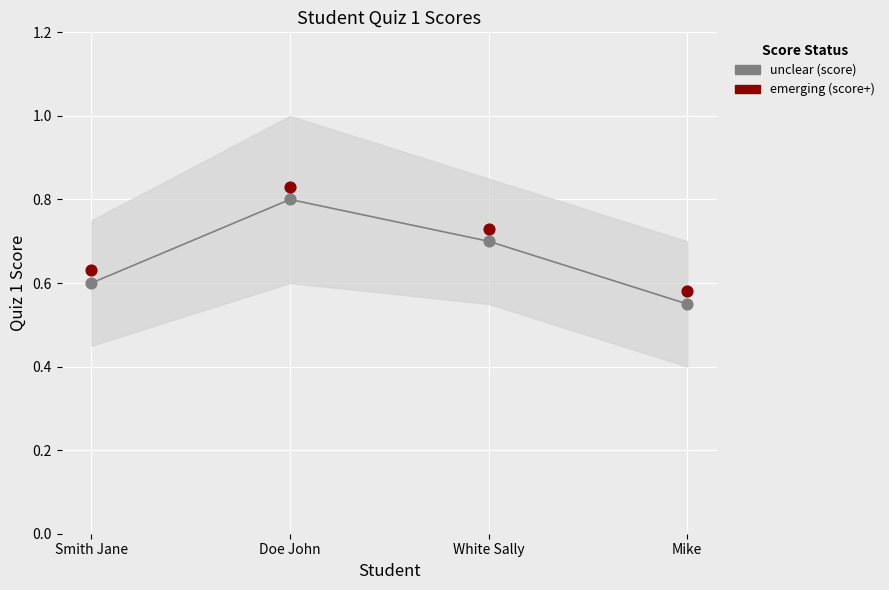

Across all data points, what is the range of Y values (max minus min)?

0.3